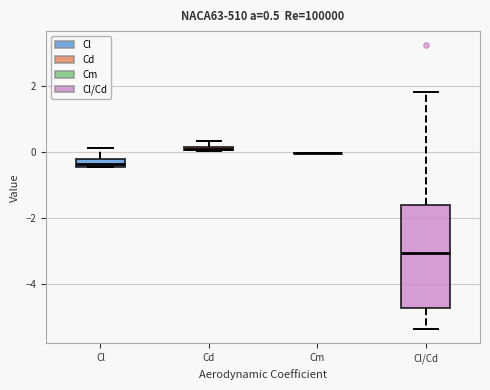

Which box is the tallest, from its lower edge to its upper edge?

Cl/Cd